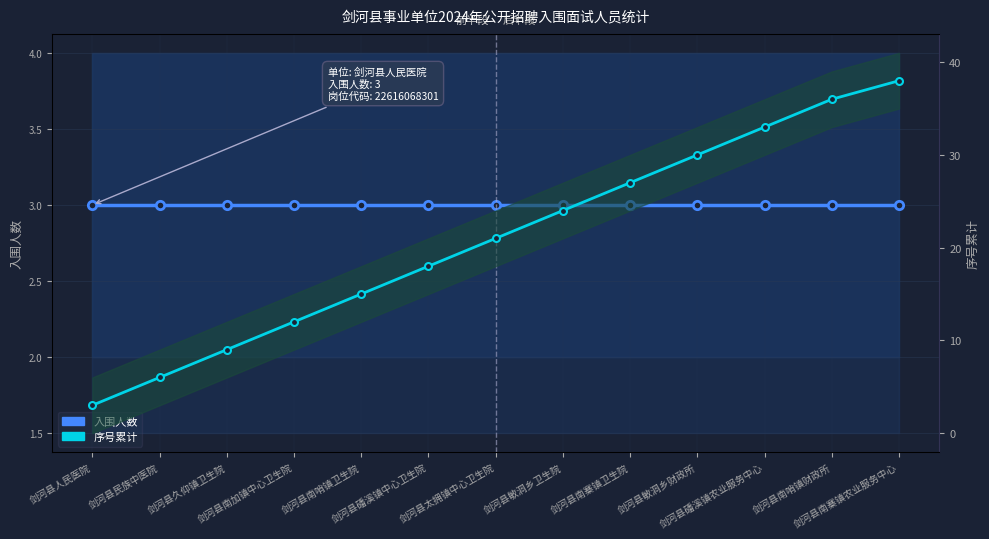

Which series has the largest total across all categories?

序号累计